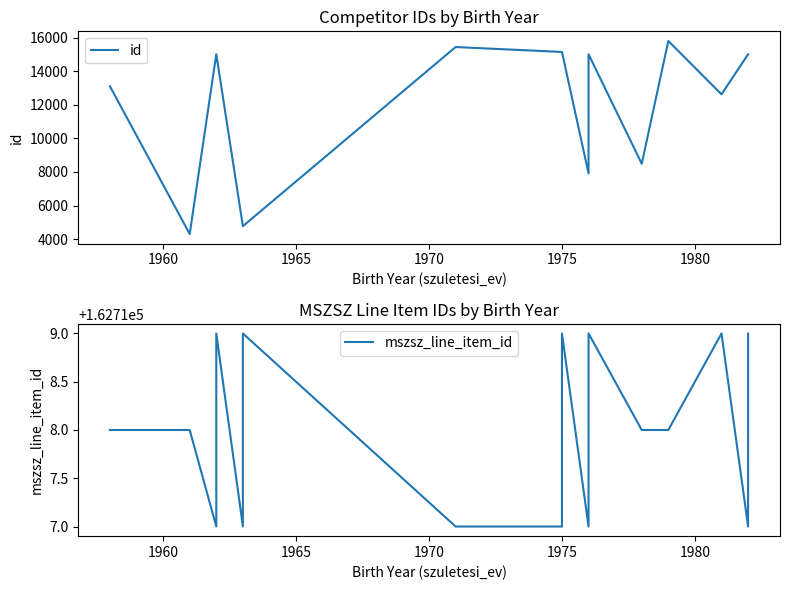

The value of mszsz_line_item_id at 14 is 75722. True or false?

False